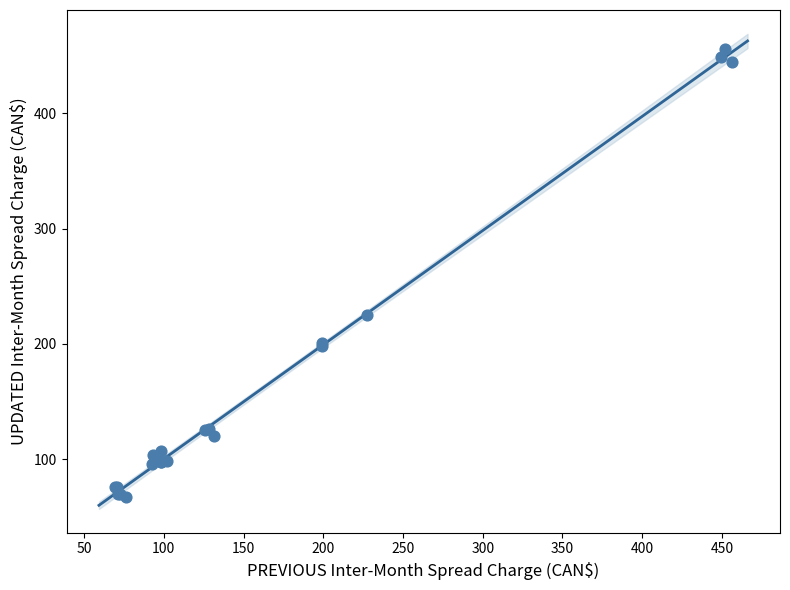

What Y value in the scatter plot is closest to 261?

225.3